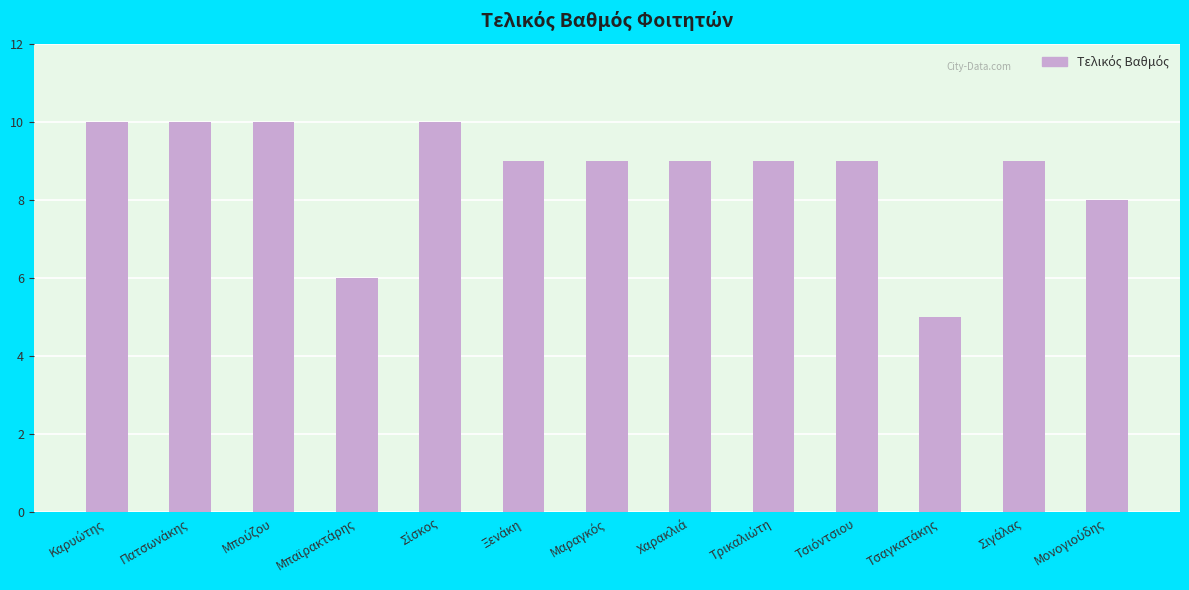

What is the value of the 4th bar from the left?

6